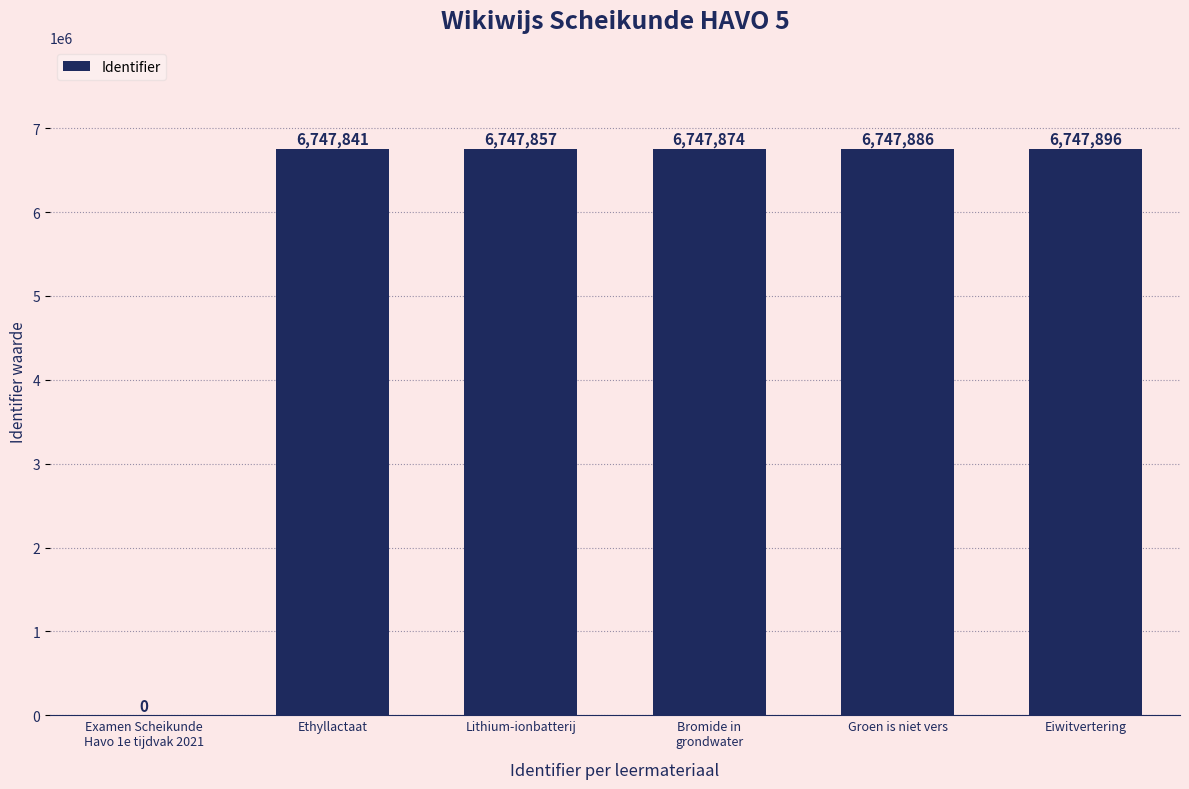

What is the sum of all values?

33739354